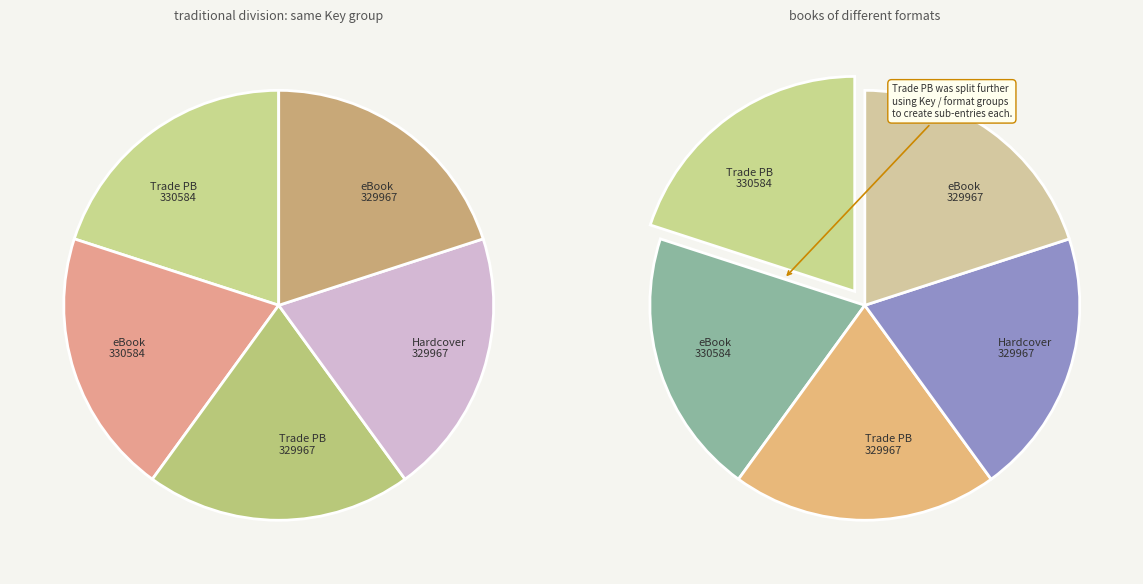

Is there a majority slice in this chart?

No